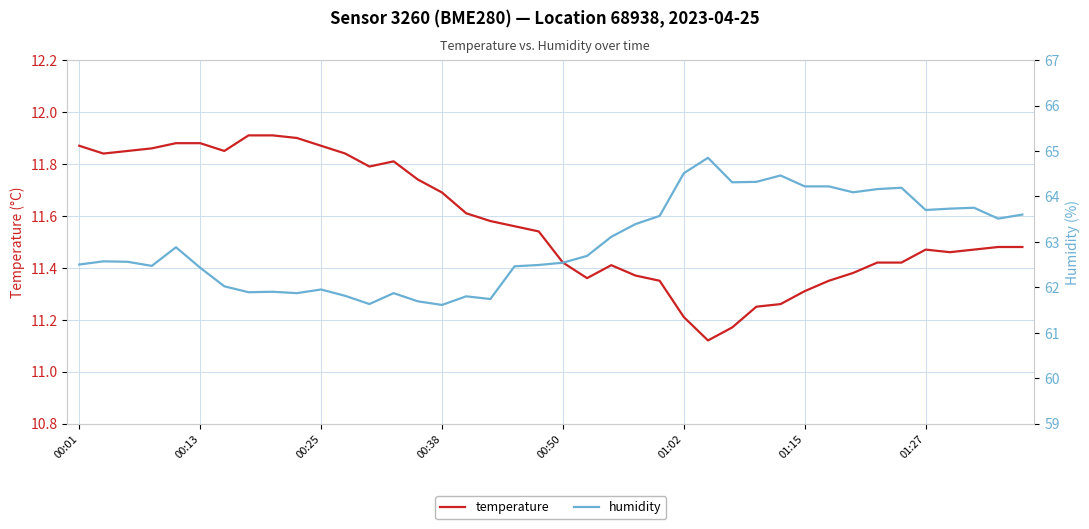

True or false: temperature and humidity intersect in this chart.

False